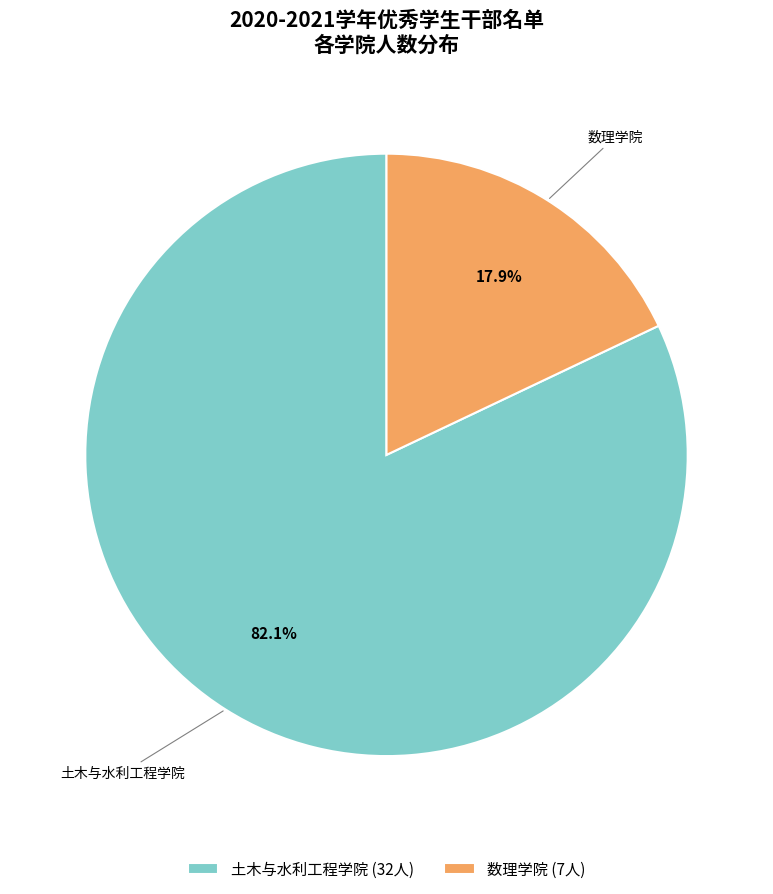

Which has a higher value, 数理学院 (7人) or 土木与水利工程学院 (32人)?

土木与水利工程学院 (32人)